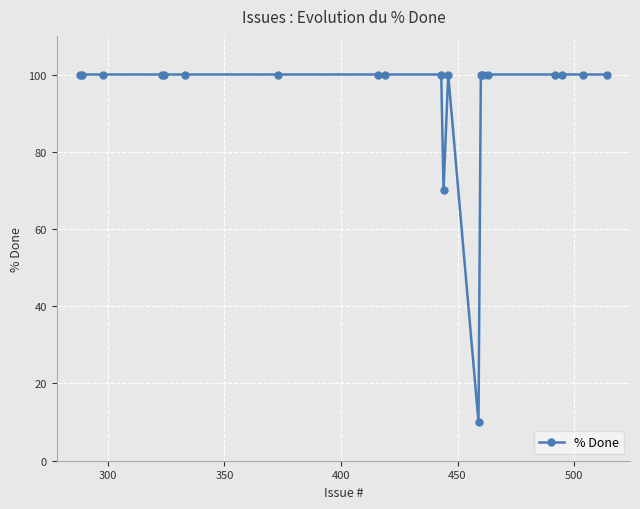

Reading left to right, what are all the values shown in this chart?

100	100	100	100	100	100	100	100	100	100	70	100	10	100	100	100	100	100	100	100